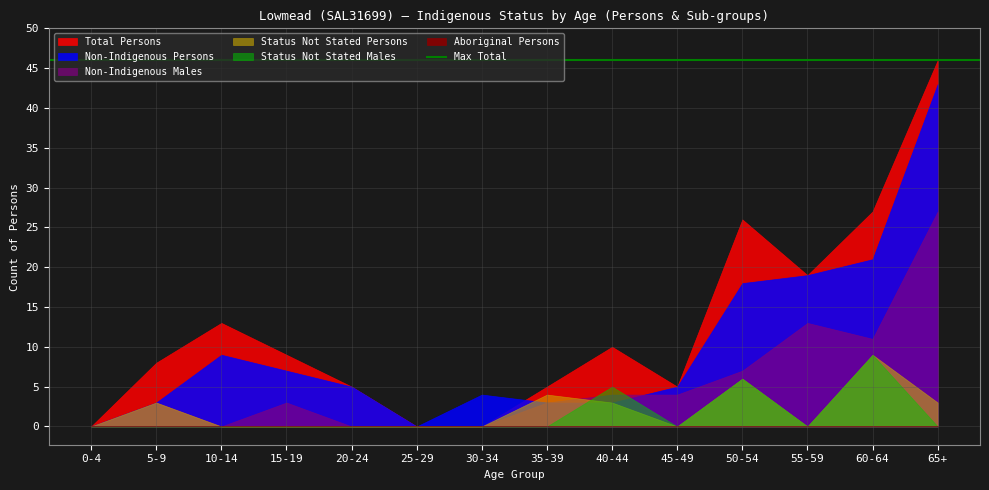

Reading left to right, transcribe all the data shown in this chart.

Non-Indigenous Persons: 0	3	9	7	5	0	4	3	3	5	18	19	21	43
Non-Indigenous Males: 0	3	0	3	0	0	0	3	4	4	7	13	11	27
Total Persons: 0	8	13	9	5	0	0	5	10	5	26	19	27	46
Status Not Stated Persons: 0	3	0	0	0	0	0	4	3	0	6	0	9	3
Status Not Stated Males: 0	0	0	0	0	0	0	0	5	0	6	0	9	0
Aboriginal Persons: 0	0	0	0	0	0	0	0	0	0	0	0	0	0